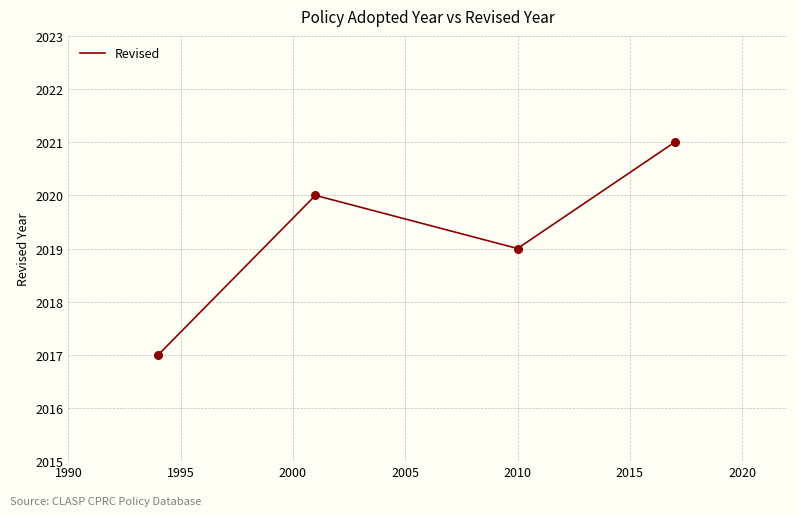

What is the maximum value shown in the chart?

2021